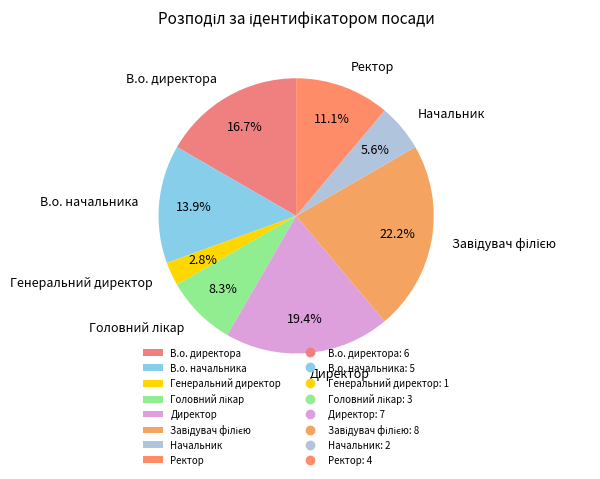

How many segments does this pie chart have?

8